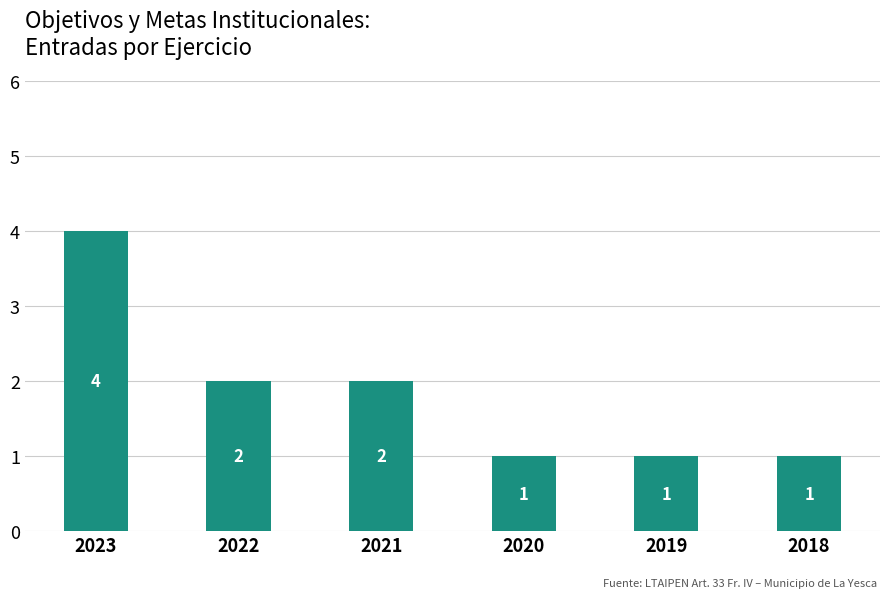

What is the value of the 3rd bar from the left?

2